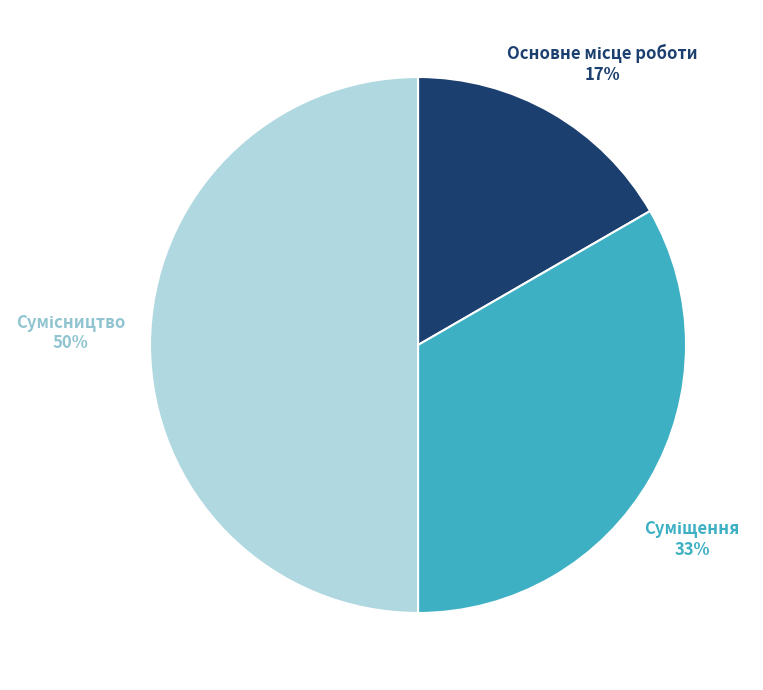

To the nearest percent, what is the average slice percentage?

33%